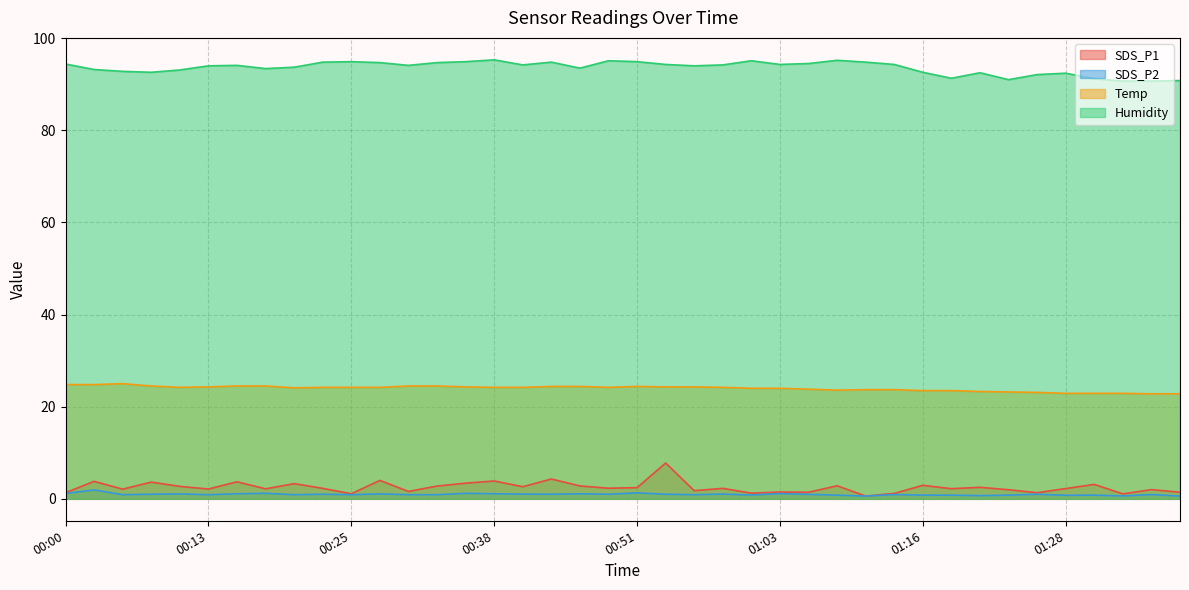

True or false: Humidity and SDS_P2 cross at least once.

False